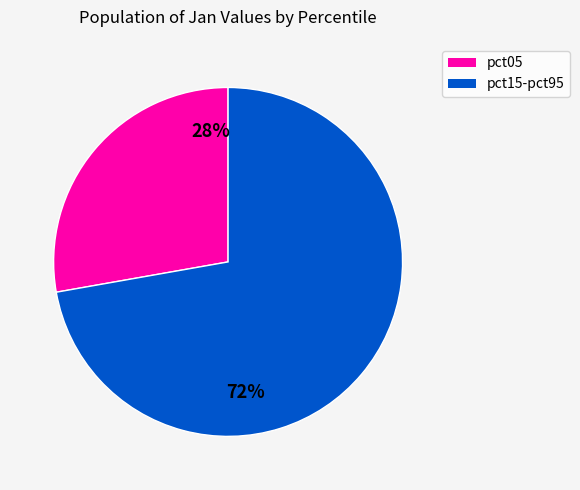

Is there a majority slice in this chart?

Yes